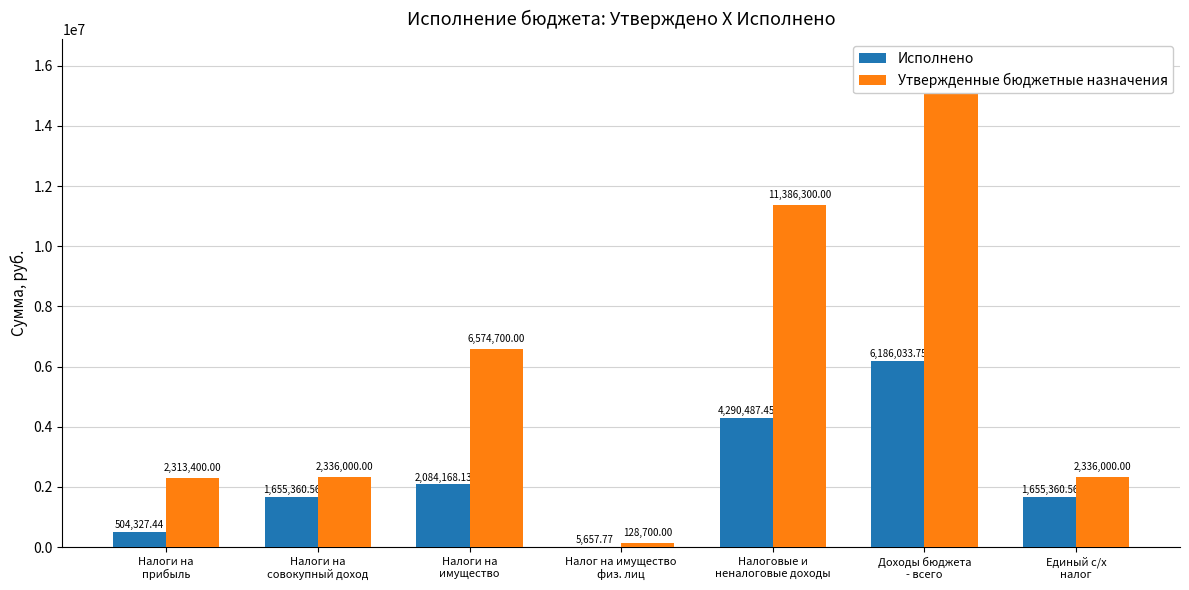

At how many categories does at least one series exceed 13922283?

1